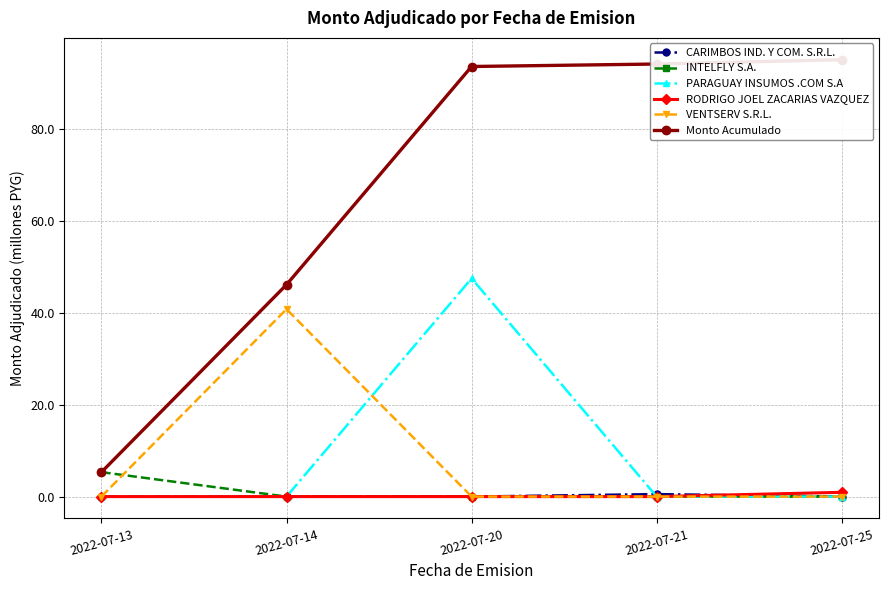

What is the sum of all CARIMBOS IND. Y COM. S.R.L. values?

0.5